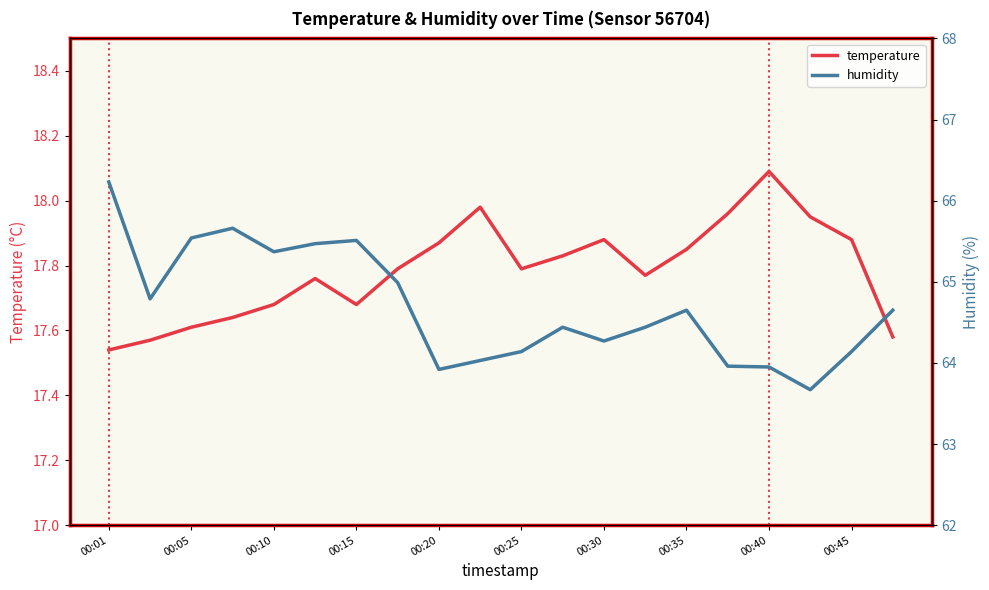

What is the highest value of the temperature series?

18.1